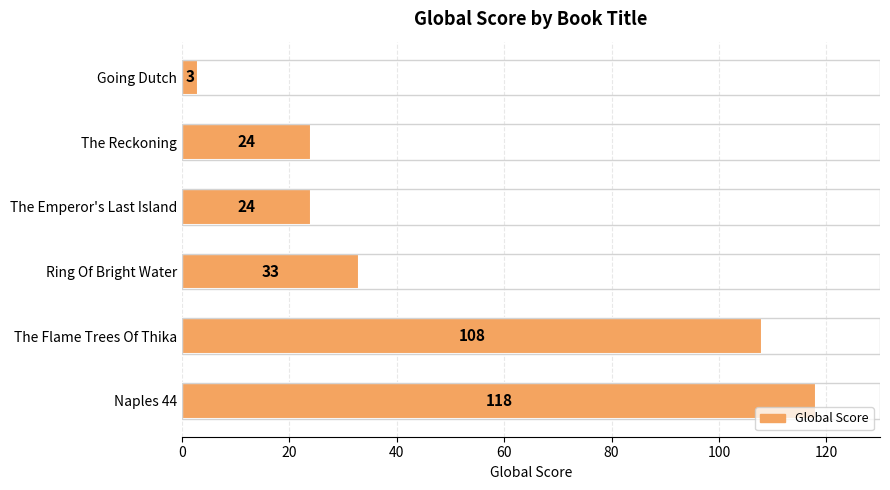

What is the sum of all values?

310